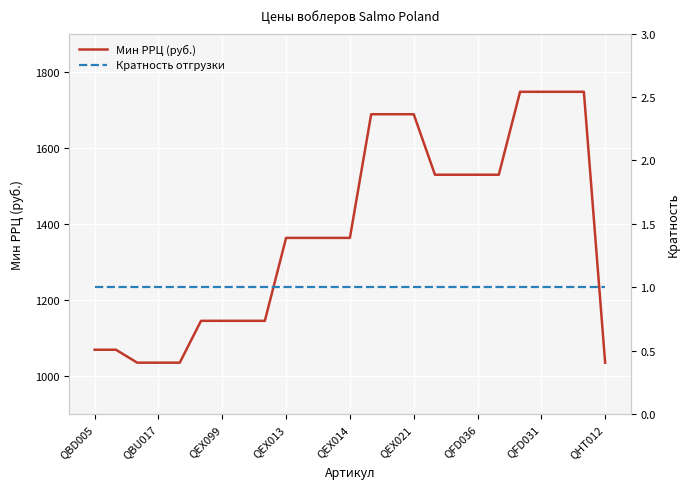

How many values in the Мин РРЦ (руб.) series are below 1363?

10